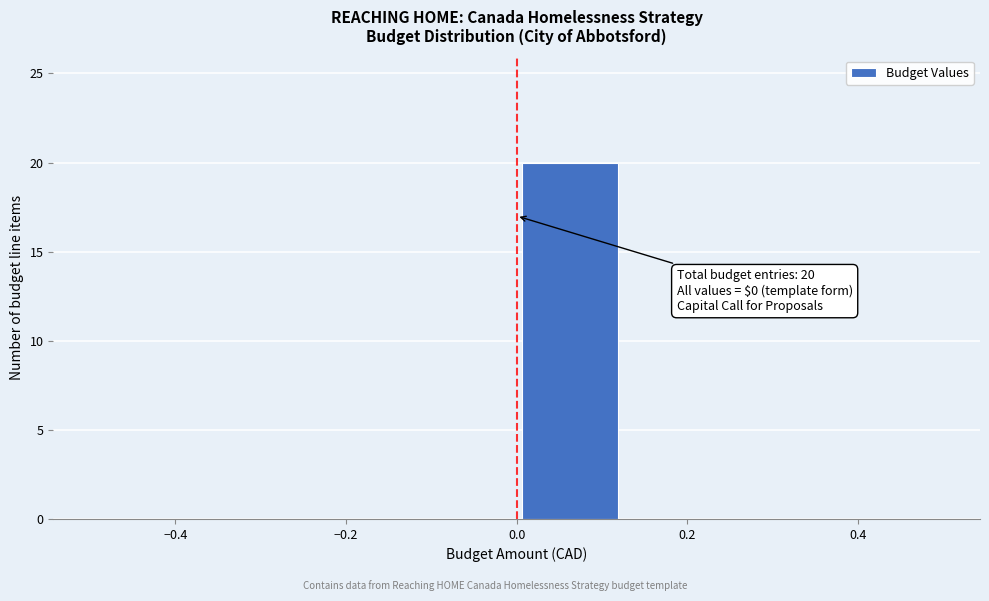

Which range on the x-axis has the tallest bar?

0.000 to 0.125